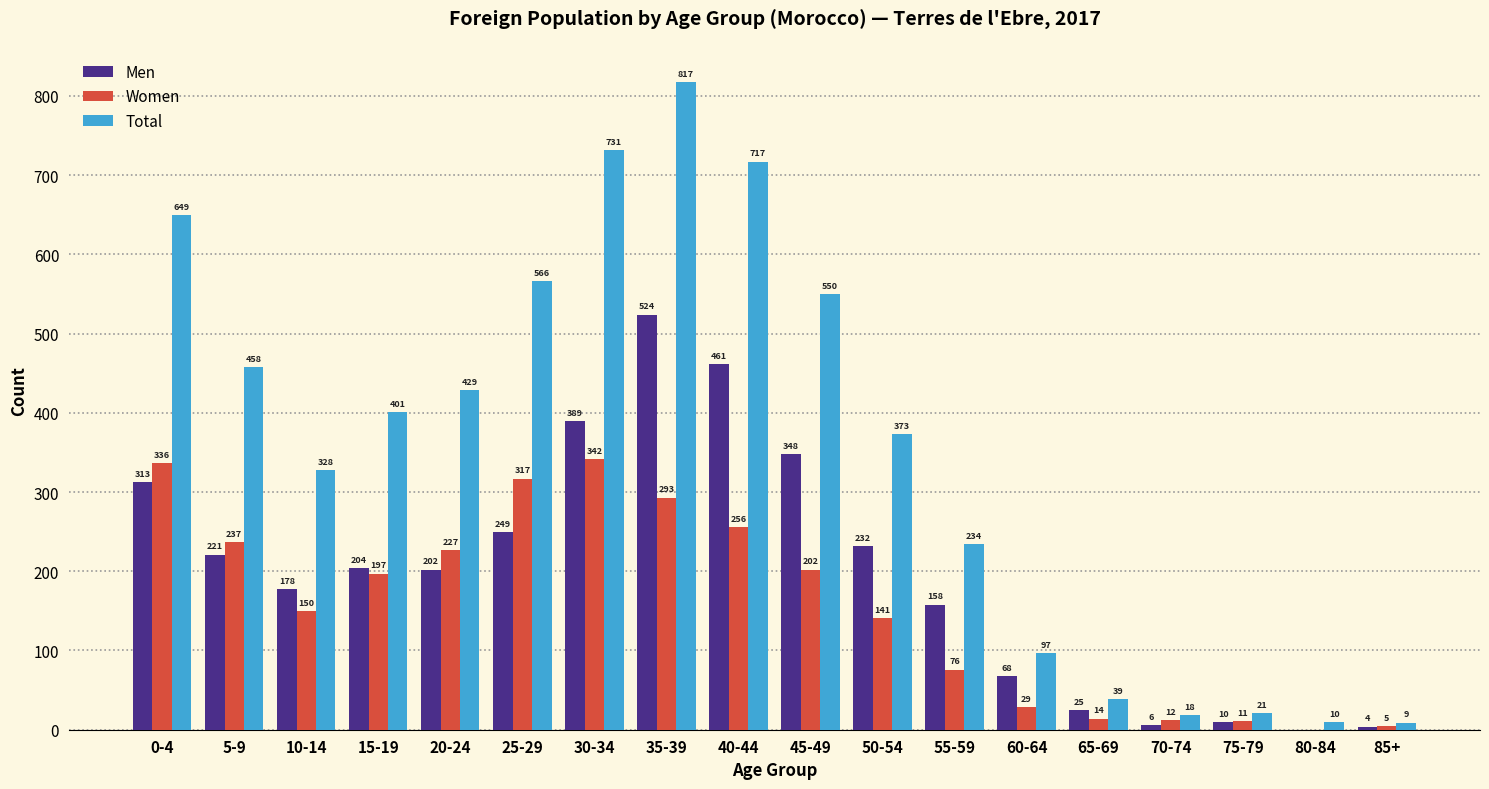

Reading right to left, list all the values displayed in this chart.

Men: 85+=4	80-84=0	75-79=10	70-74=6	65-69=25	60-64=68	55-59=158	50-54=232	45-49=348	40-44=461	35-39=524	30-34=389	25-29=249	20-24=202	15-19=204	10-14=178	5-9=221	0-4=313
Women: 85+=5	80-84=0	75-79=11	70-74=12	65-69=14	60-64=29	55-59=76	50-54=141	45-49=202	40-44=256	35-39=293	30-34=342	25-29=317	20-24=227	15-19=197	10-14=150	5-9=237	0-4=336
Total: 85+=9	80-84=10	75-79=21	70-74=18	65-69=39	60-64=97	55-59=234	50-54=373	45-49=550	40-44=717	35-39=817	30-34=731	25-29=566	20-24=429	15-19=401	10-14=328	5-9=458	0-4=649